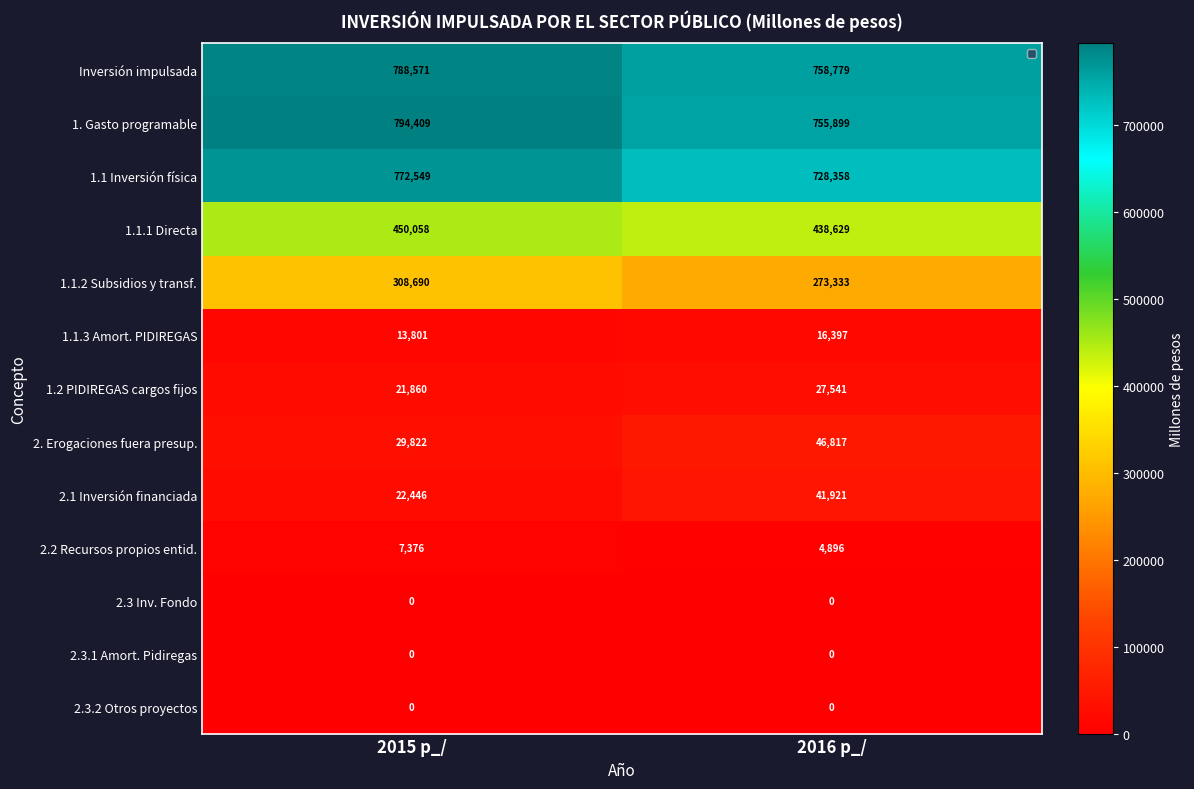

Which series changed the most between 2015 p_/ and 2016 p_/?

1.1 Inversión física